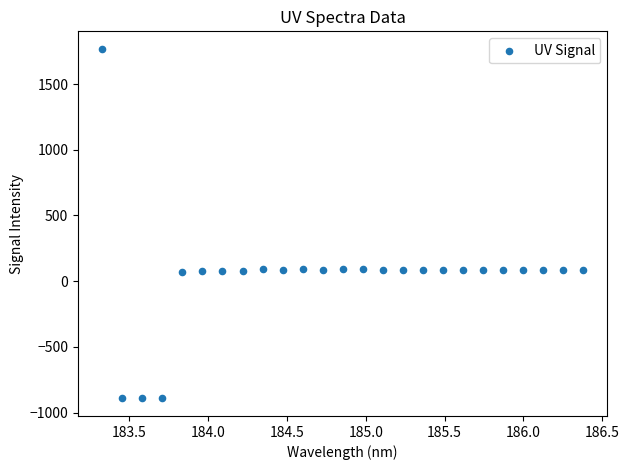

What is the range of Y values (max minus min)?

2661.3